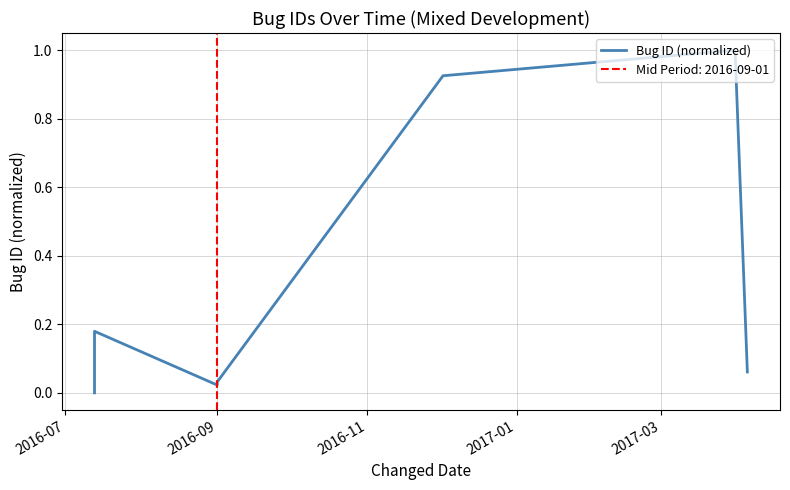

The chart shows a value of 0.3 at 2017-03. True or false?

False